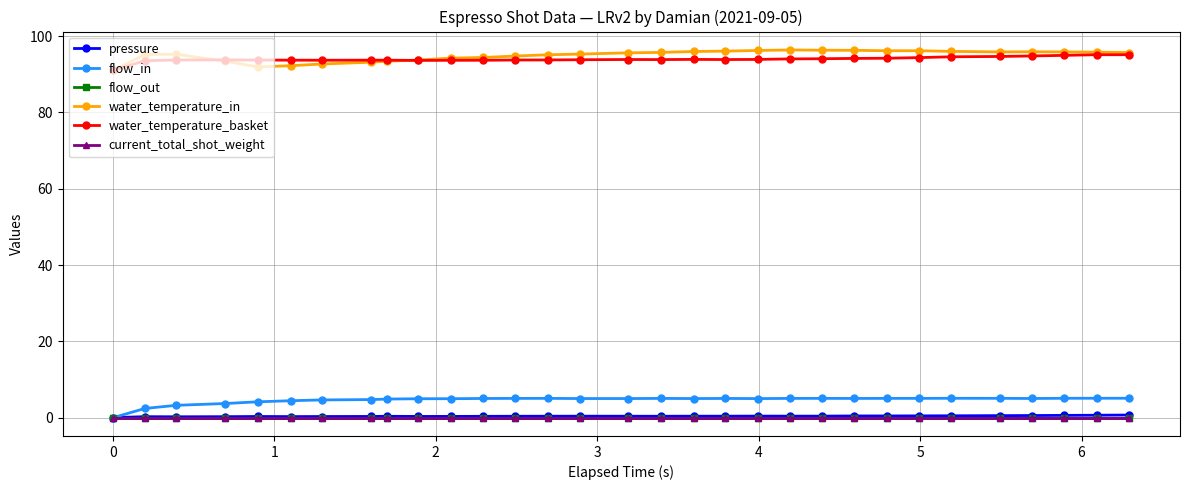

Rank the series by their maximum value, from lowest to highest.

flow_out, current_total_shot_weight, pressure, flow_in, water_temperature_basket, water_temperature_in